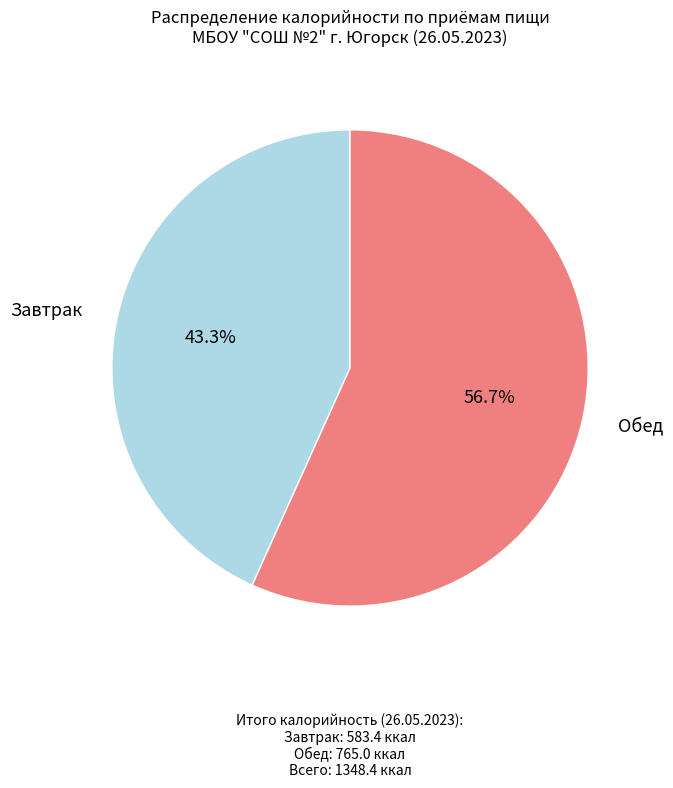

Is there any slice that represents more than half of the pie?

Yes